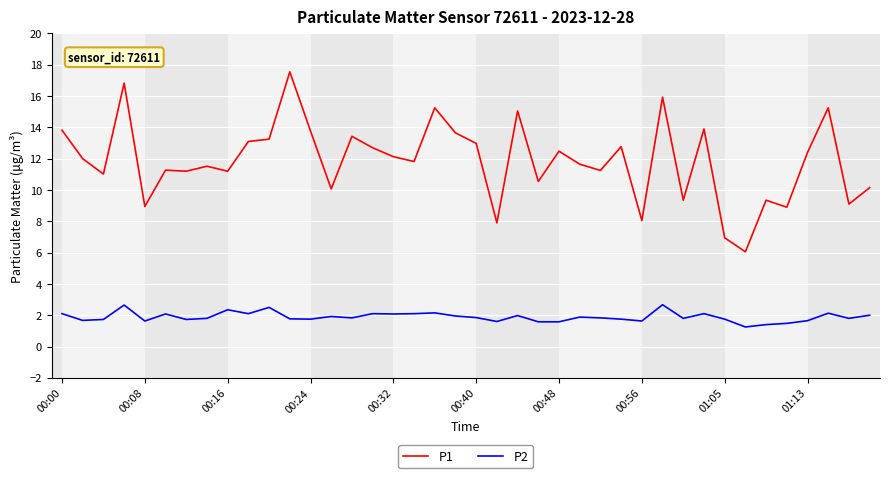

What are all the series names shown in the legend?

P1, P2